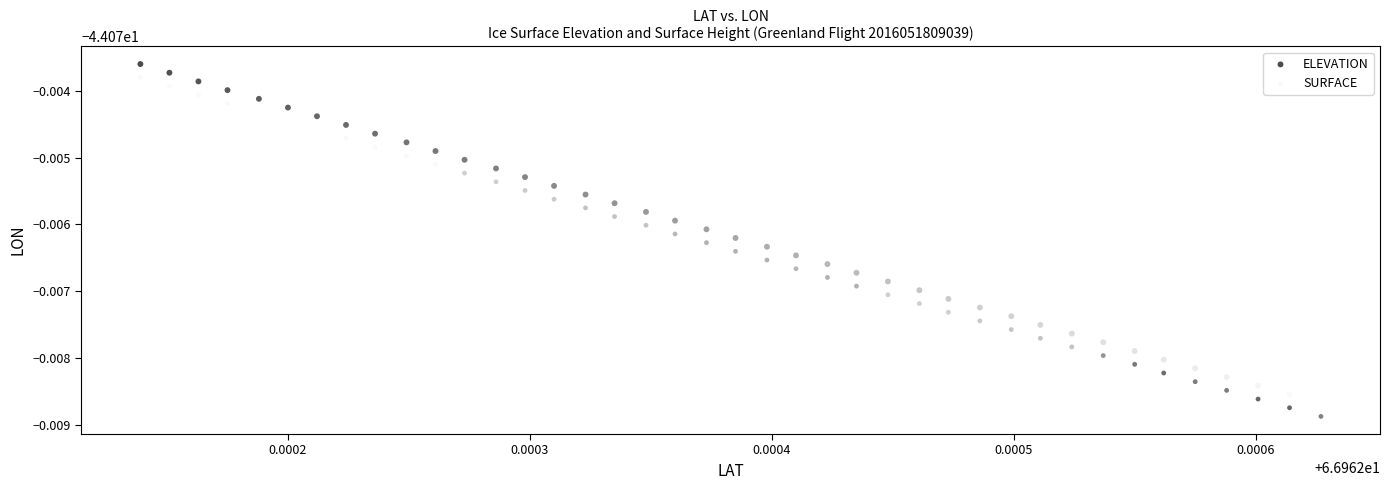

What are all the series names shown in the legend?

ELEVATION, SURFACE